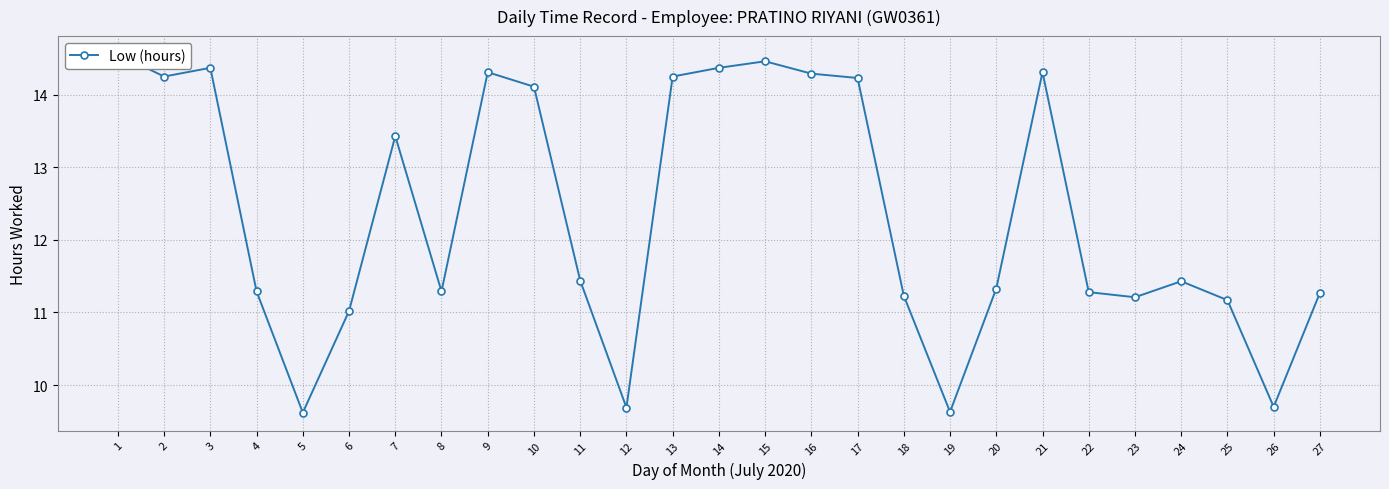

What is the ratio of the value at 14 to the value at 13?

1.0